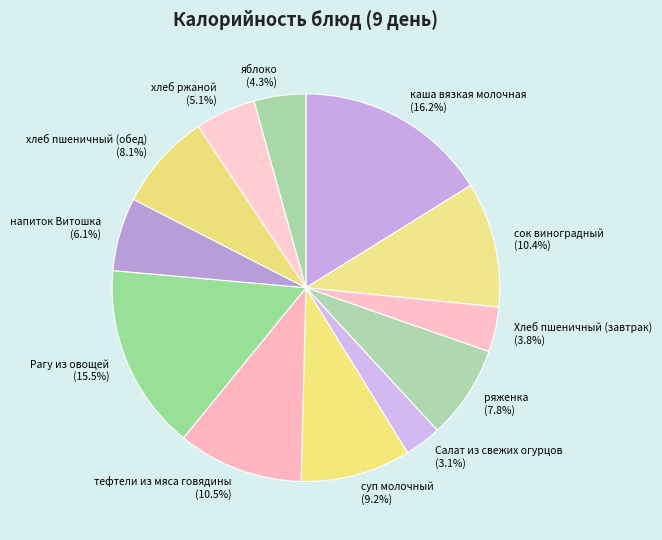

Which slice is the smallest?

Салат из свежих огурцов